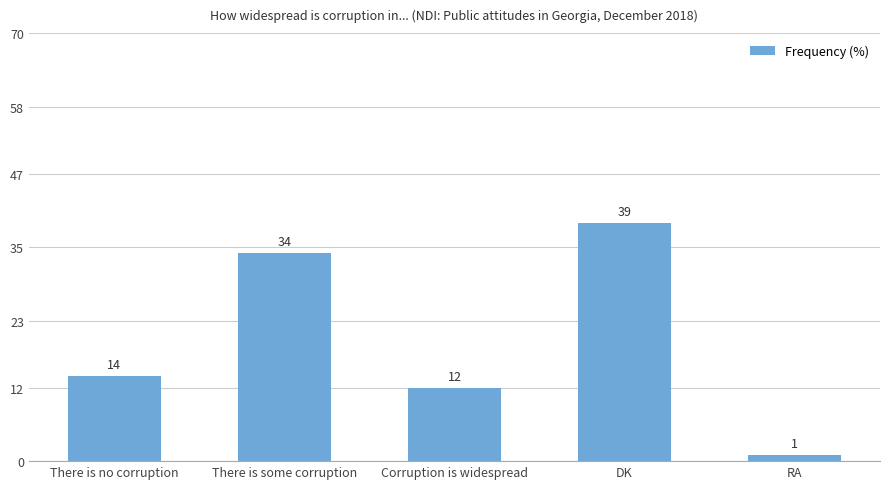

What is the difference between the maximum and minimum values?

38